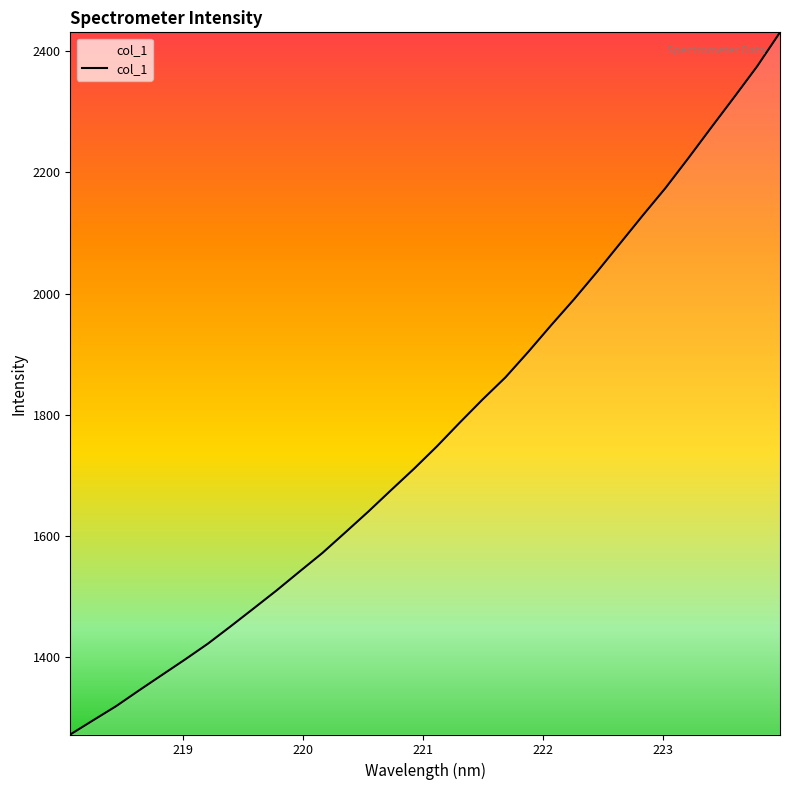

What is the minimum value shown in the chart?

1272.7